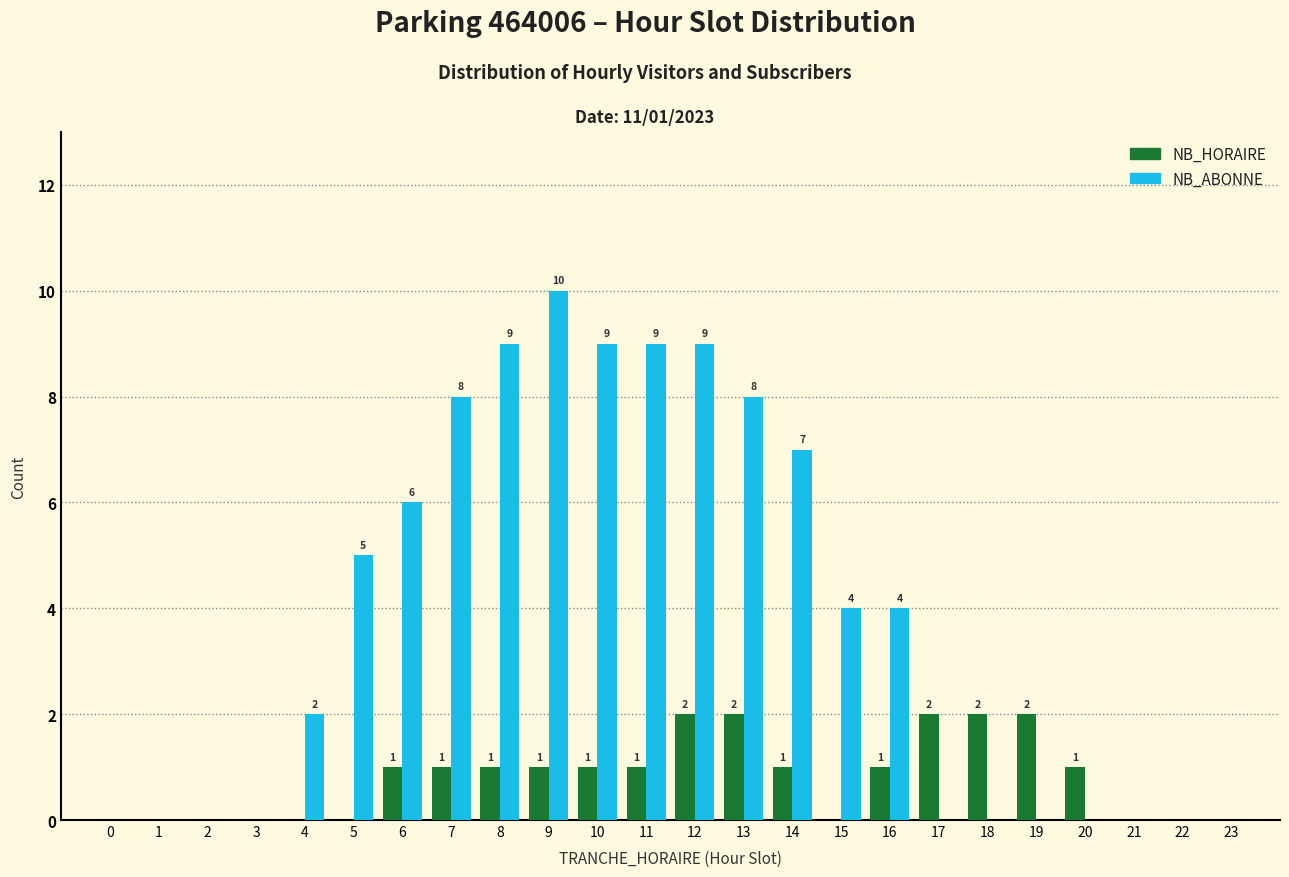

Reading right to left, list all the values displayed in this chart.

NB_HORAIRE: 23=0	22=0	21=0	20=1	19=2	18=2	17=2	16=1	15=0	14=1	13=2	12=2	11=1	10=1	9=1	8=1	7=1	6=1	5=0	4=0	3=0	2=0	1=0	0=0
NB_ABONNE: 23=0	22=0	21=0	20=0	19=0	18=0	17=0	16=4	15=4	14=7	13=8	12=9	11=9	10=9	9=10	8=9	7=8	6=6	5=5	4=2	3=0	2=0	1=0	0=0